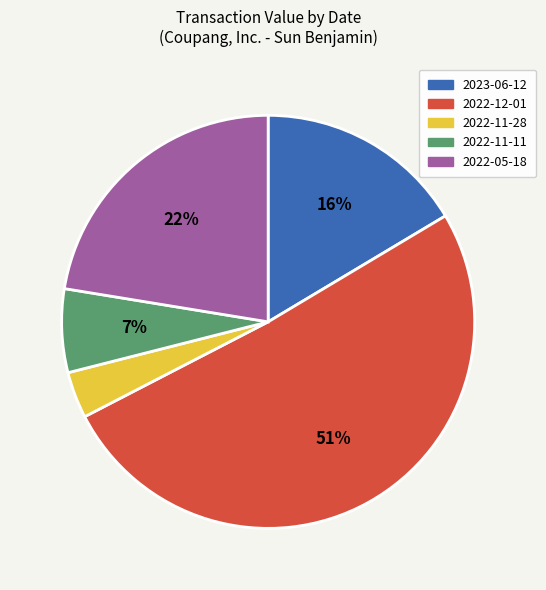

To the nearest percent, what percentage of the pie is 2022-11-28?

4%